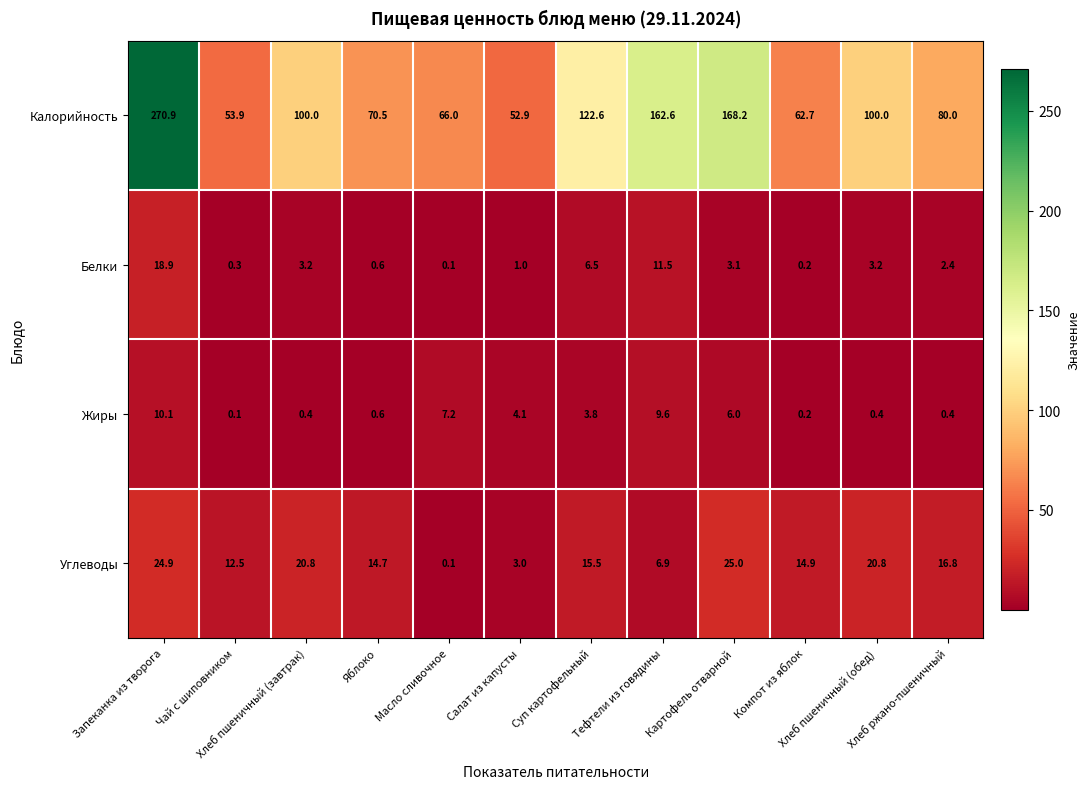

At how many categories does at least one series exceed 54?

10